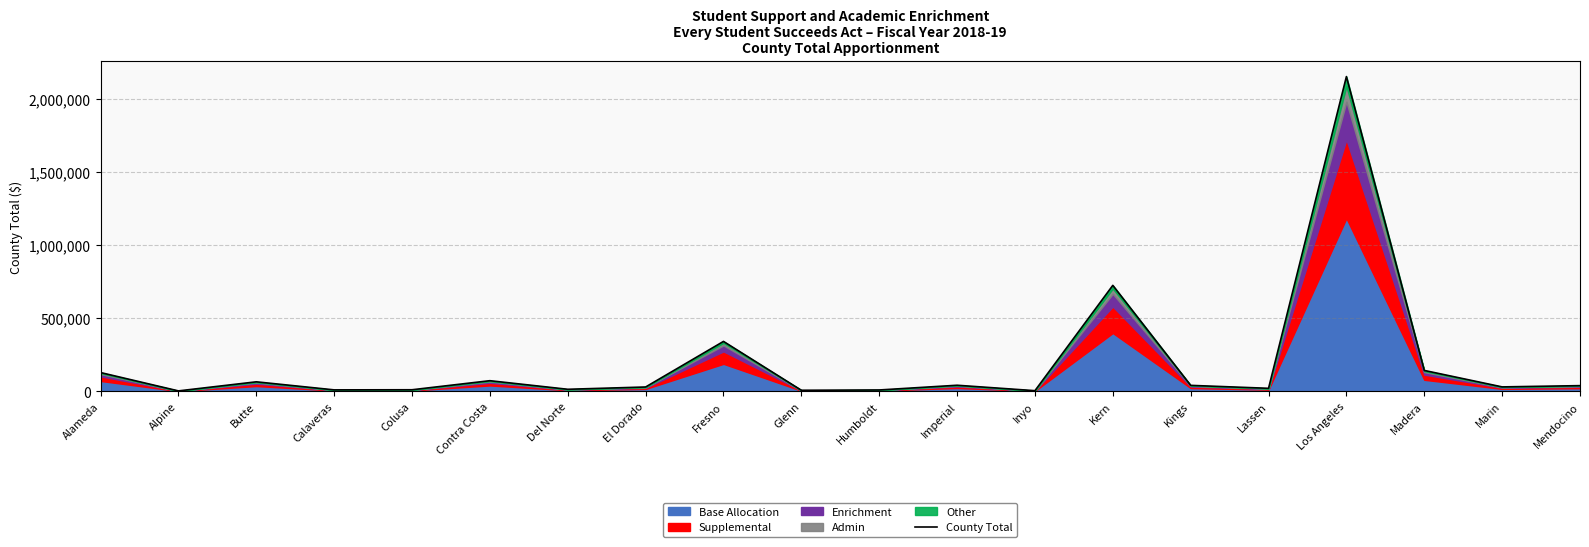

Read the value at Mendocino.

38529